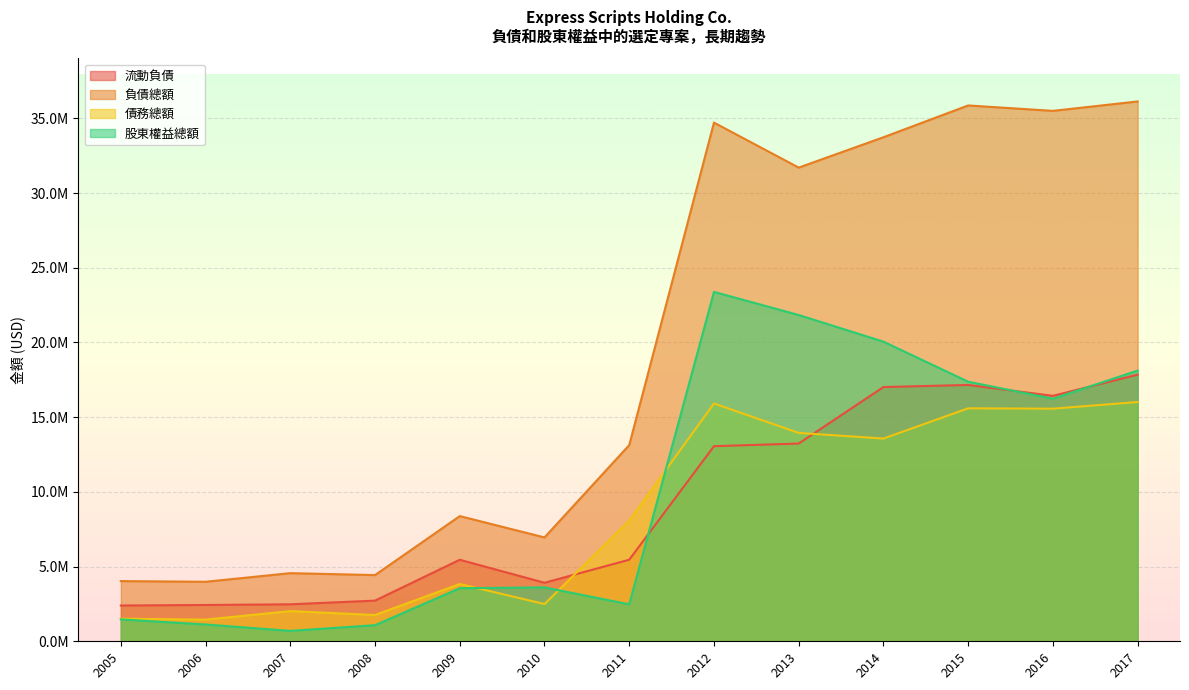

How many data points in 流動負債 are less than 5458100?

6